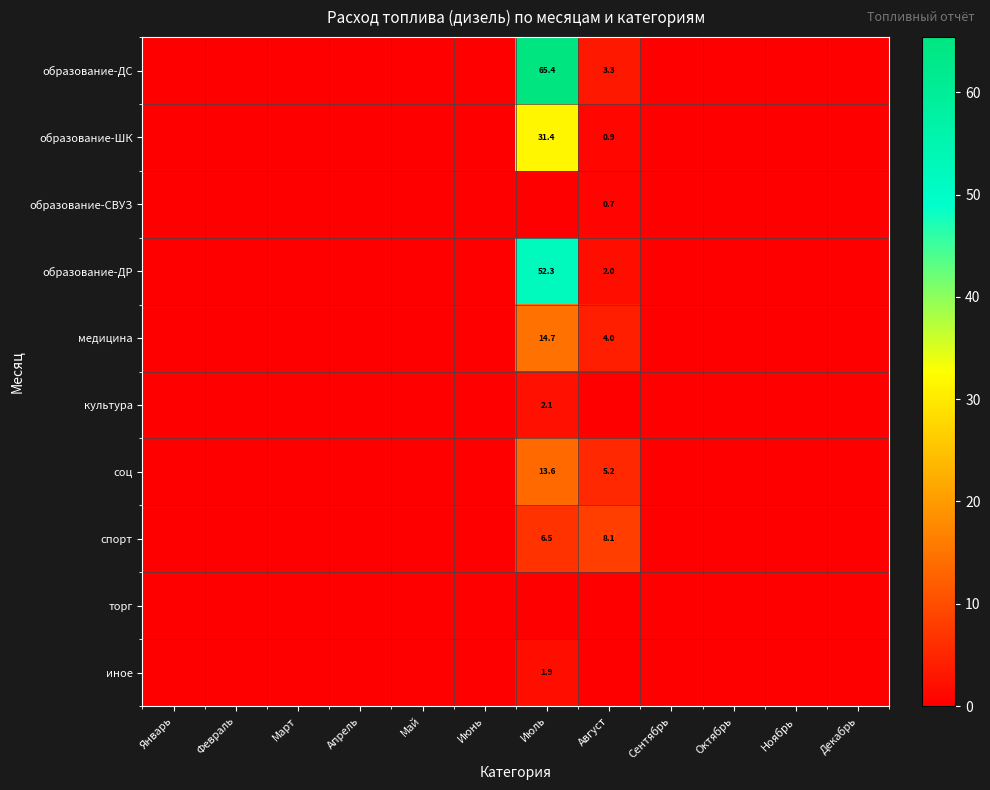

Which series has the largest range (max minus min)?

образование-ДС